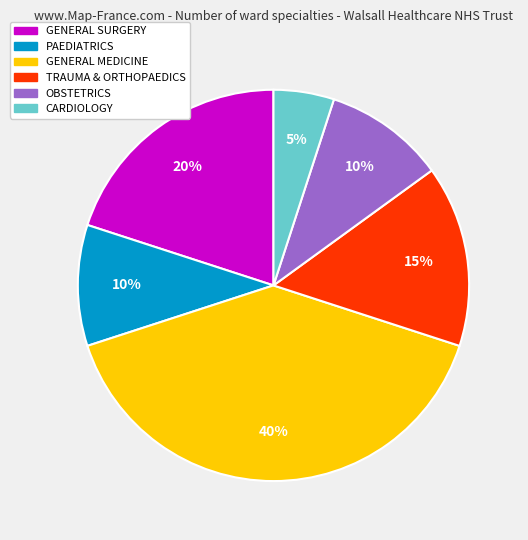

To the nearest percent, what is the average slice percentage?

17%